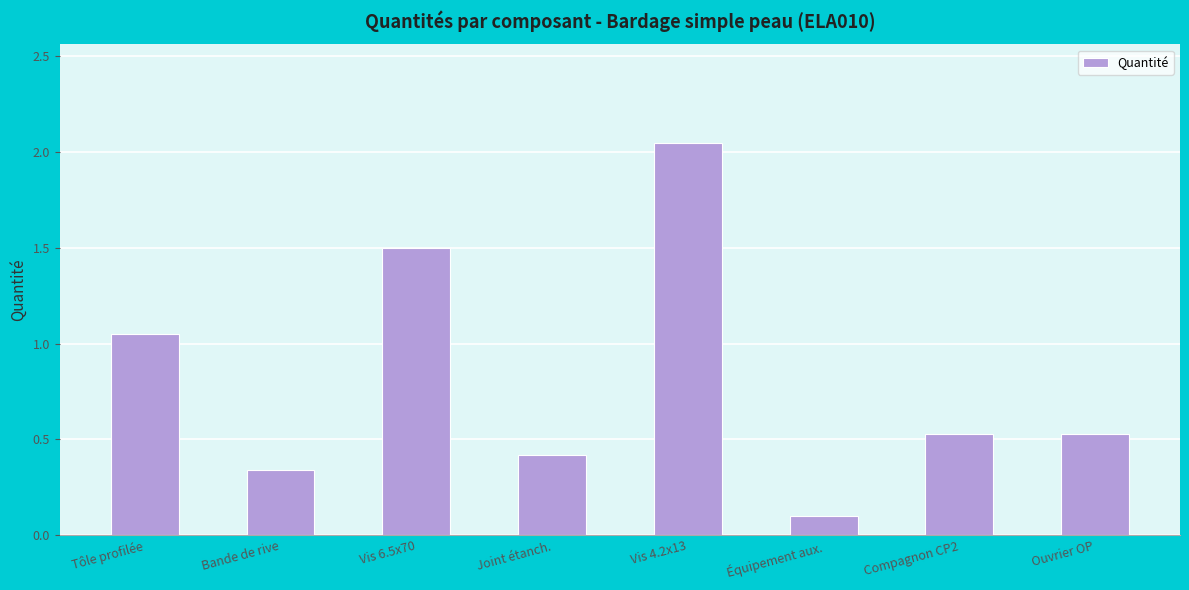

What is the value of the 4th bar from the left?

0.4